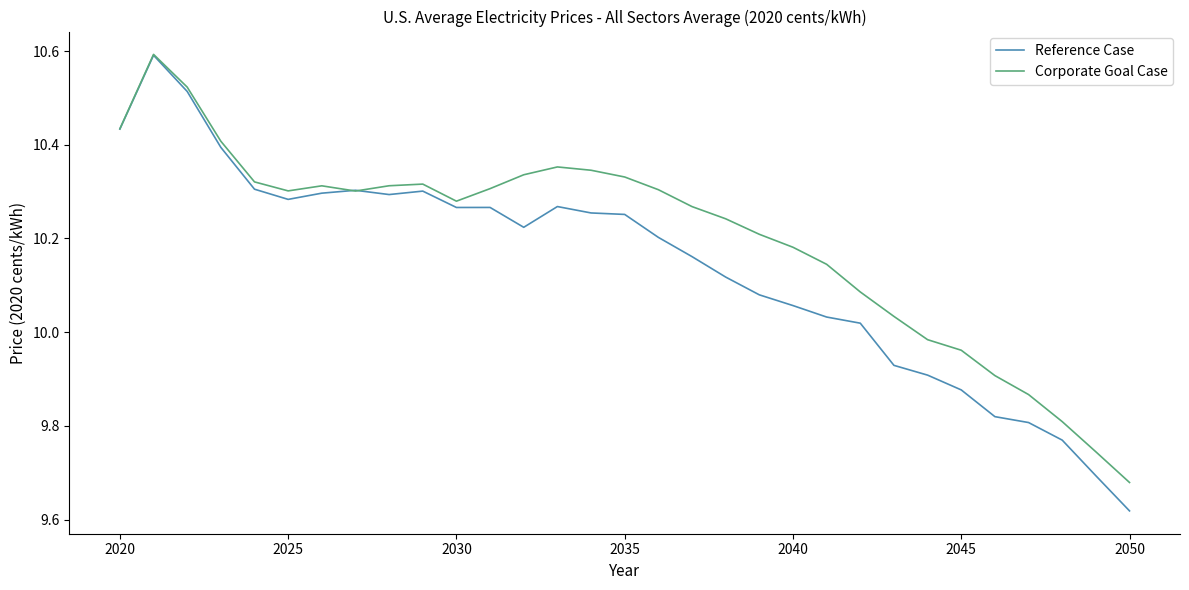

Which series has the largest range (max minus min)?

Reference Case